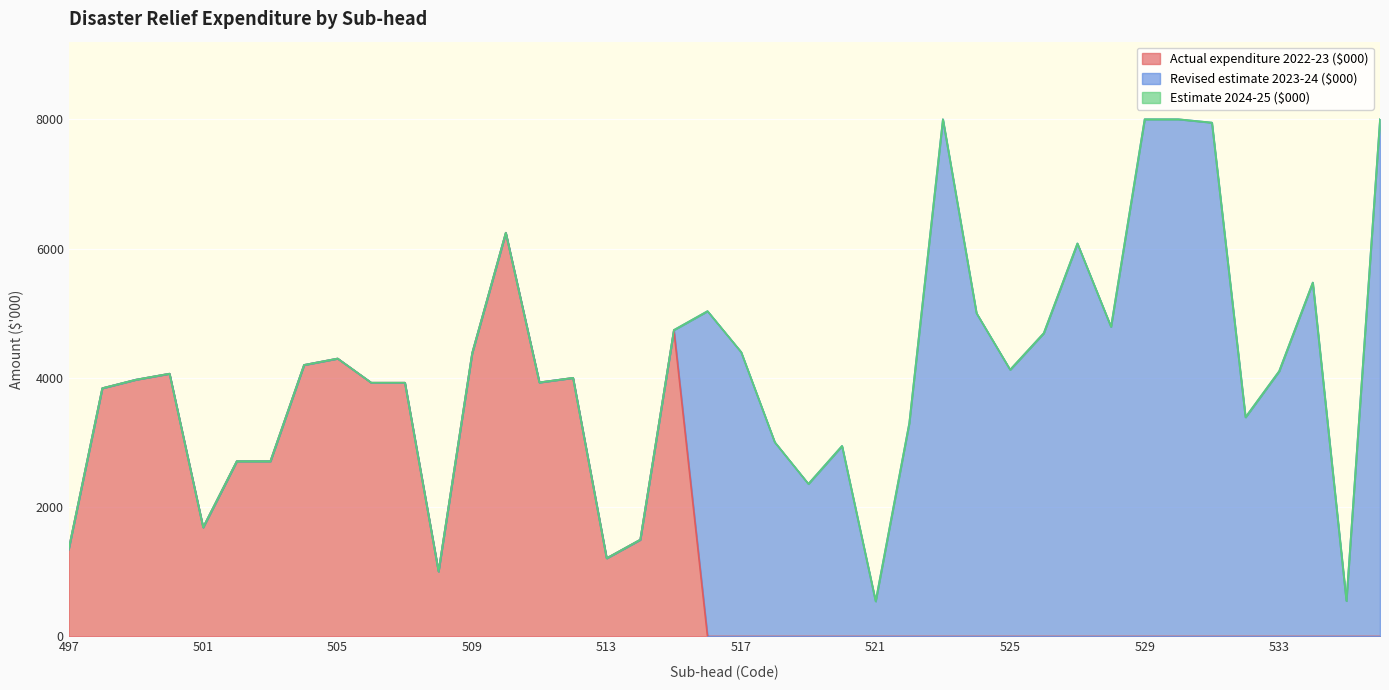

How many categories are shown in the chart?

40